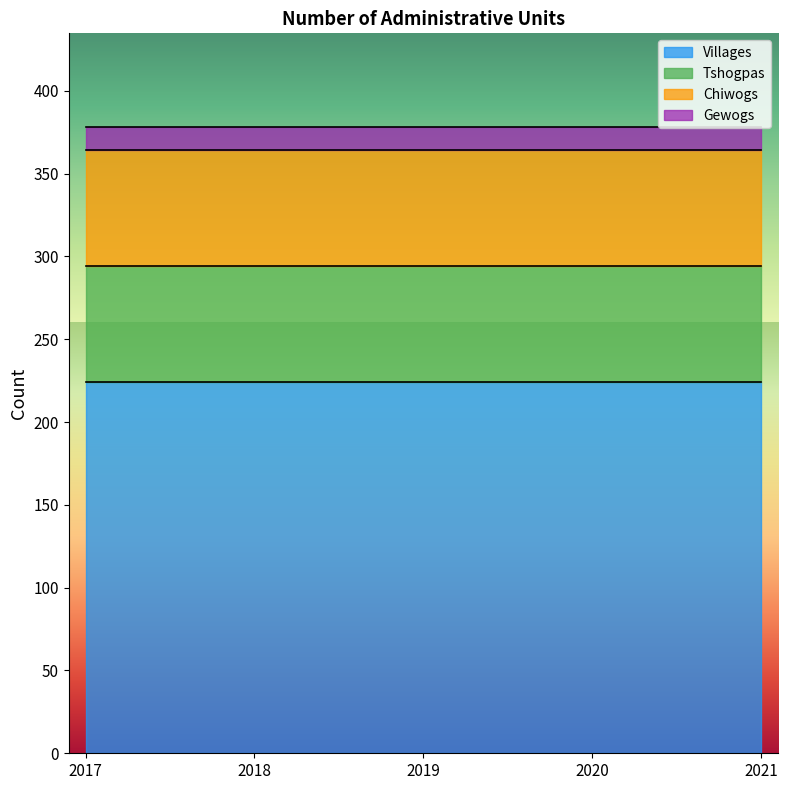

True or false: Villages and Chiwogs intersect in this chart.

False